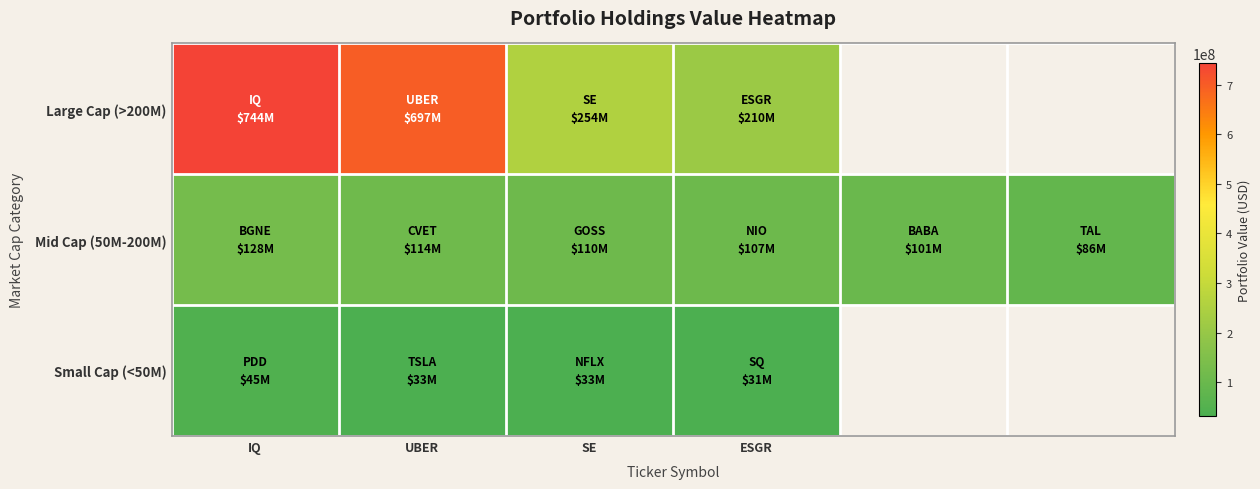

How many positive values does the Small Cap (<50M) series have?

4